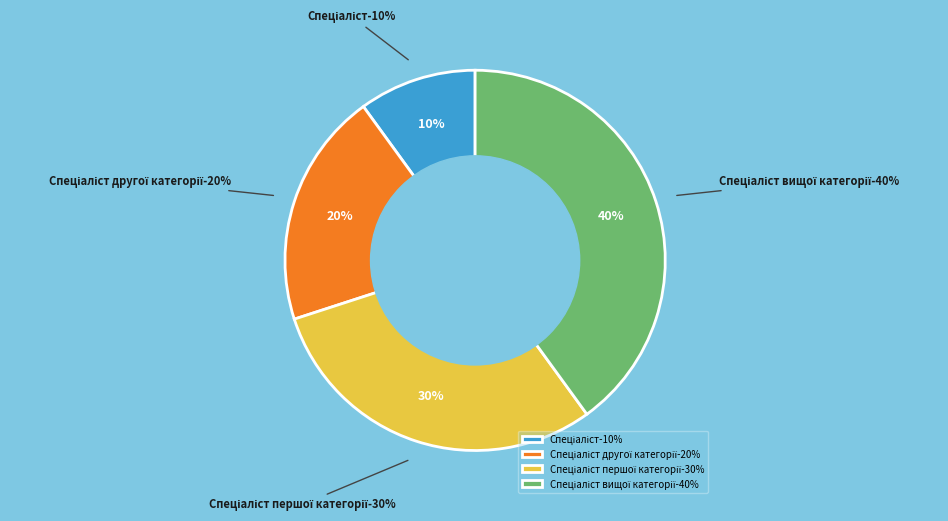

Is it true that Спеціаліст is 10% of the pie?

True